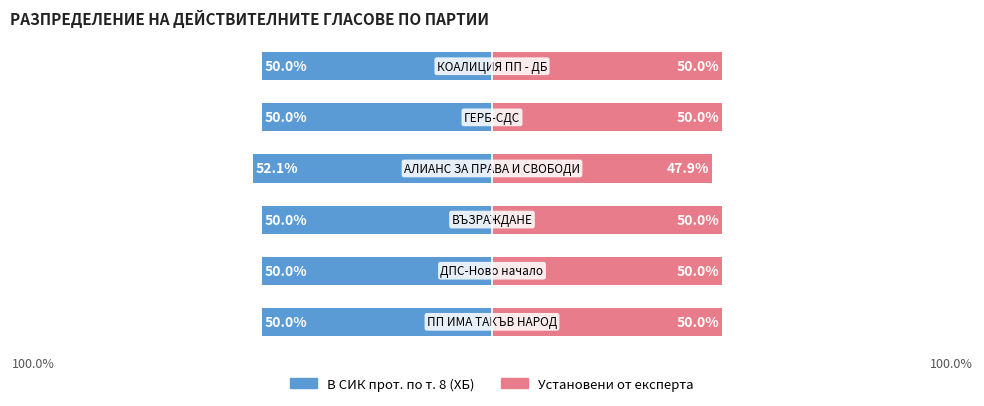

What are all the series names shown in the legend?

В СИК прот. по т. 8 (ХБ), Установени от експерта